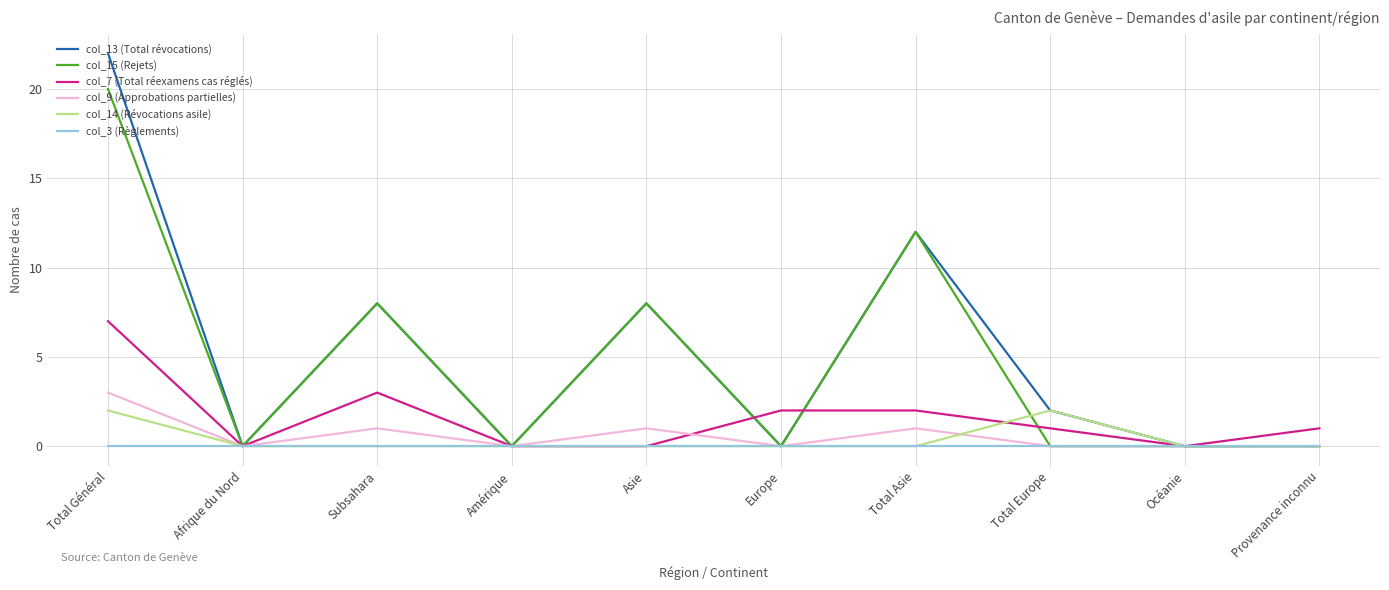

Is it true that col_13 (Total révocations) equals 8 at Subsahara?

True